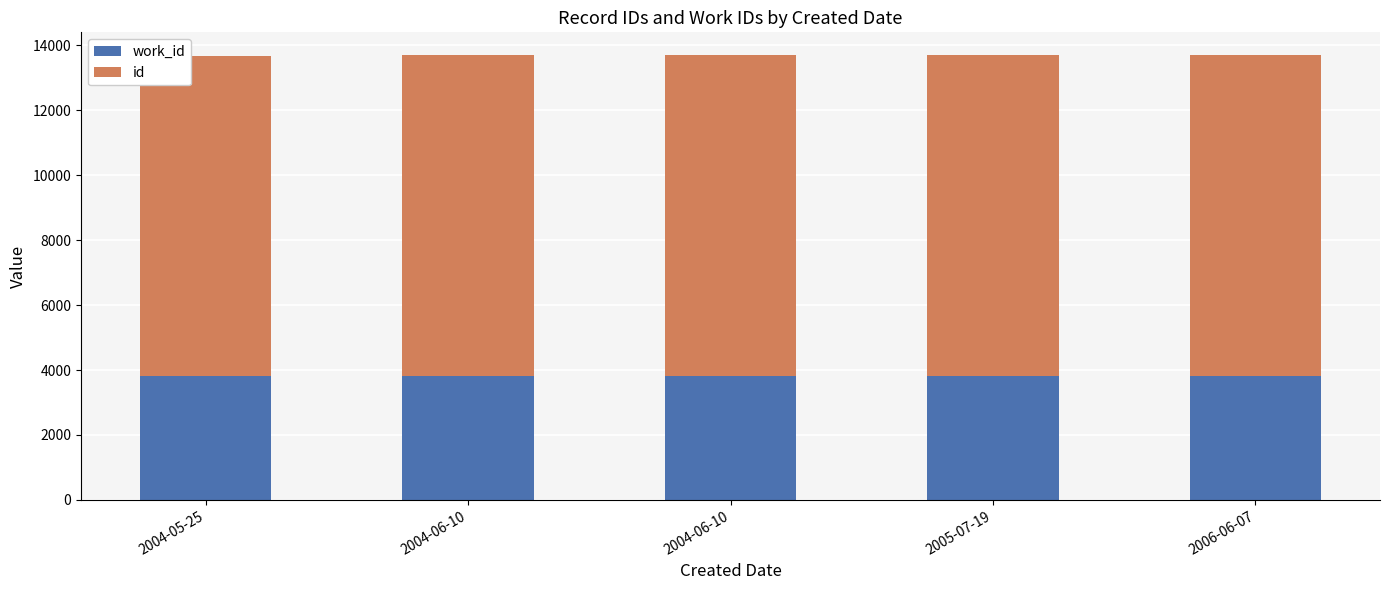

How many bars are there in total?

5